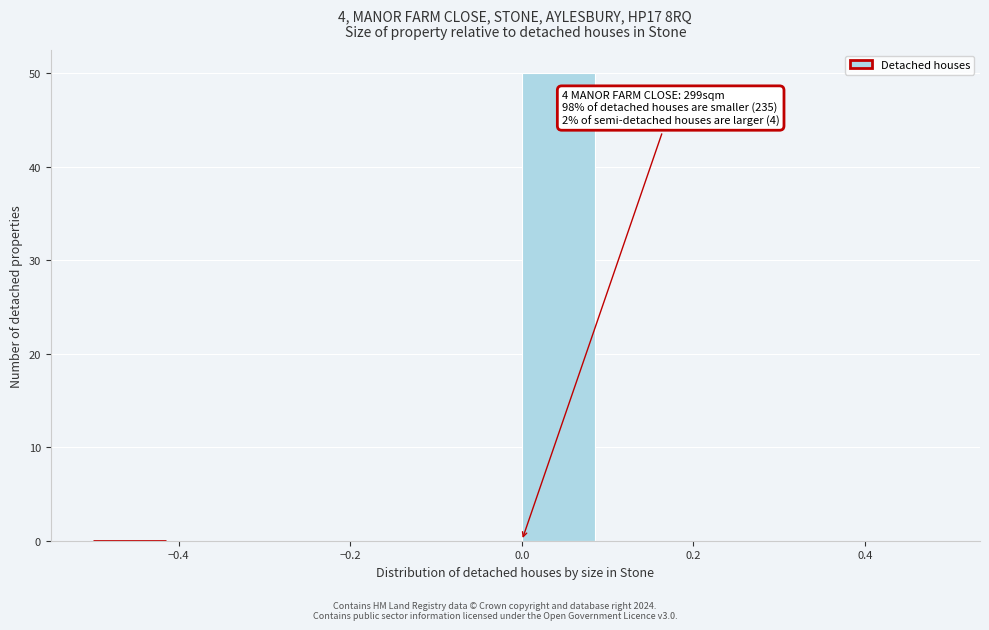

Over which range of the x-axis is the bar tallest?

0.0 to 0.1